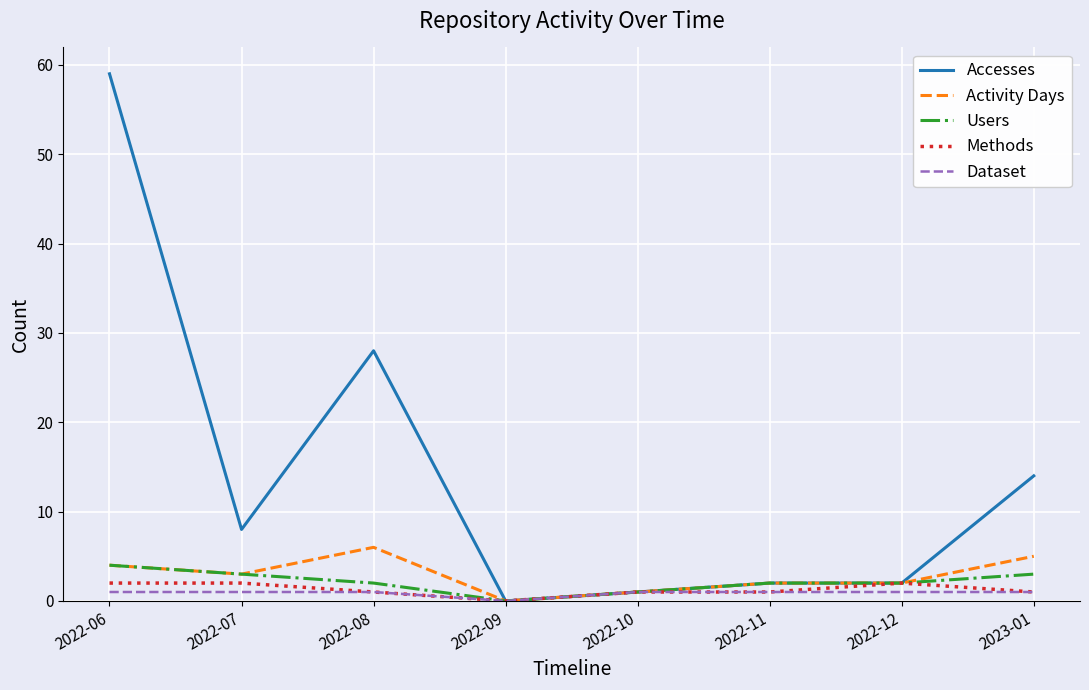

Which series changed the most between 2022-11 and 2022-12?

Methods